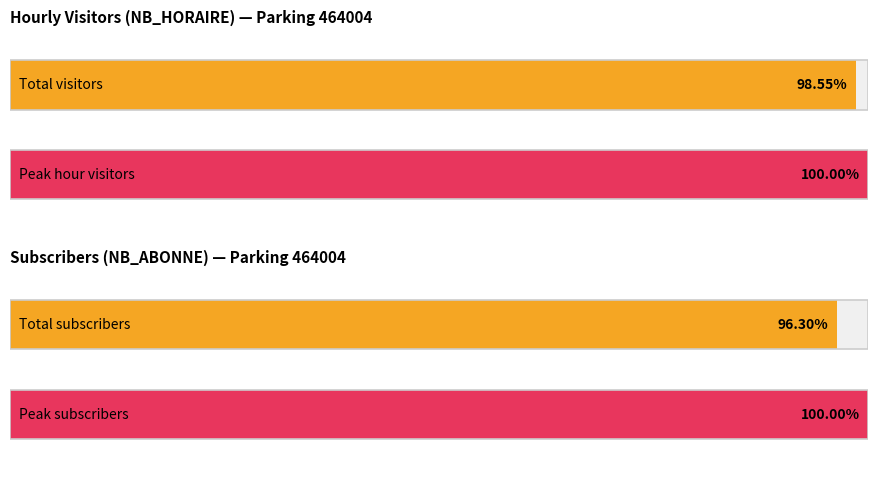

Count the number of data series in this chart.

2